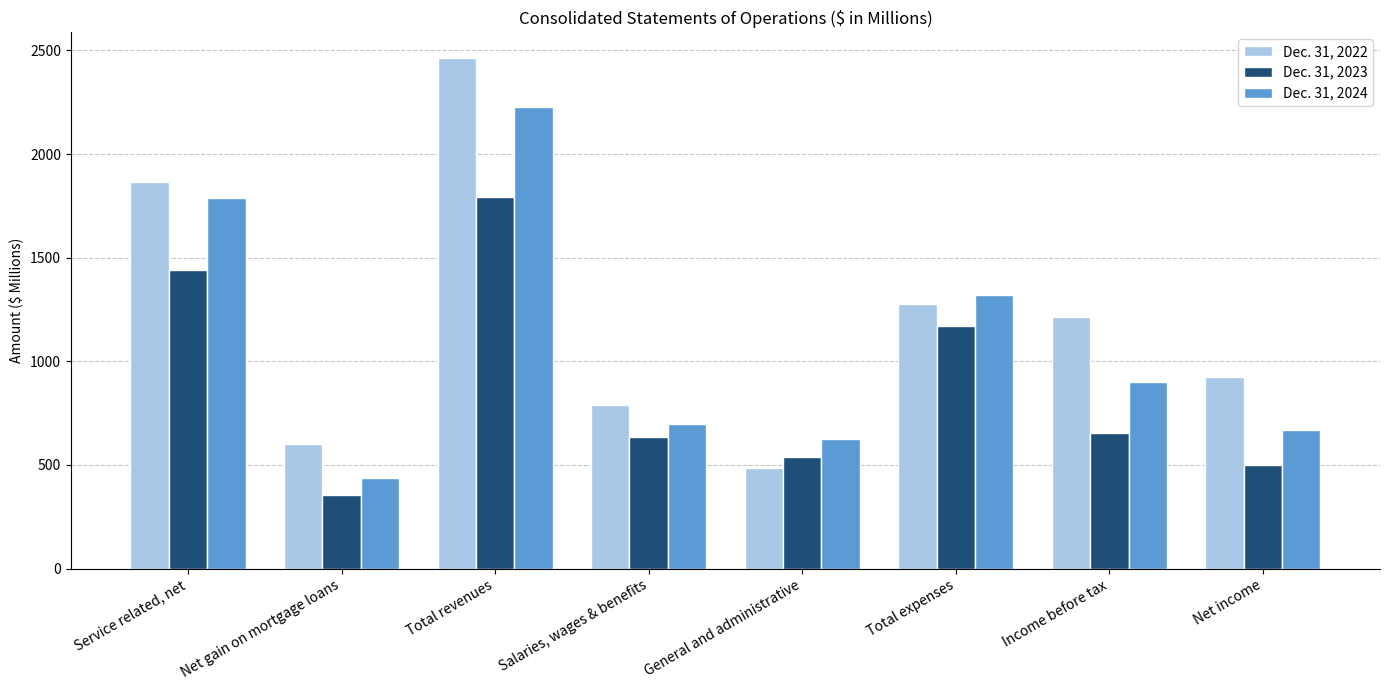

At which category does the chart reach its peak across all series?

Total revenues